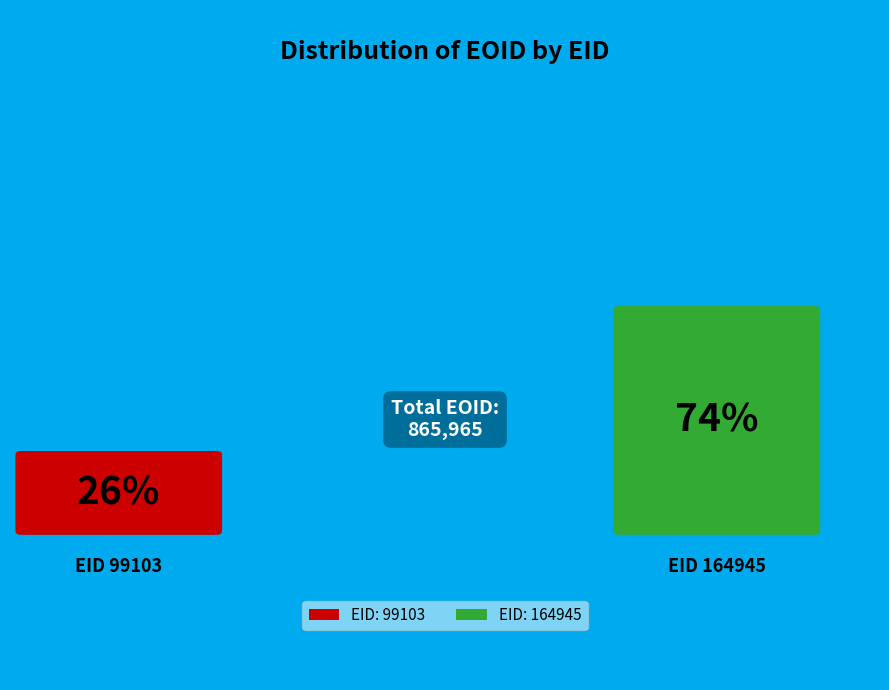

How many slices are in this pie chart?

2